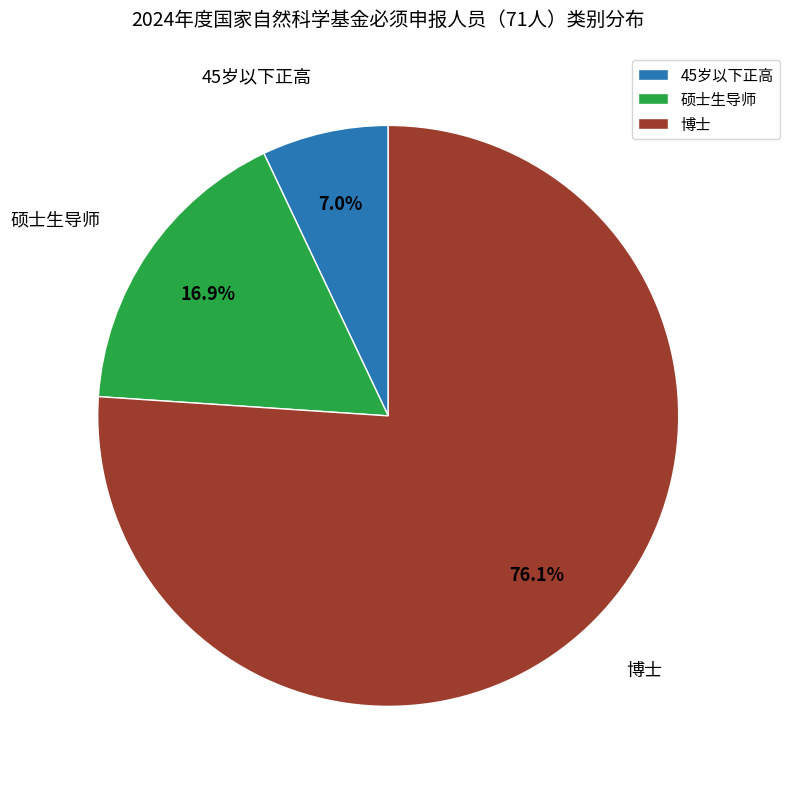

To the nearest percent, what percentage of the pie is 硕士生导师?

17%